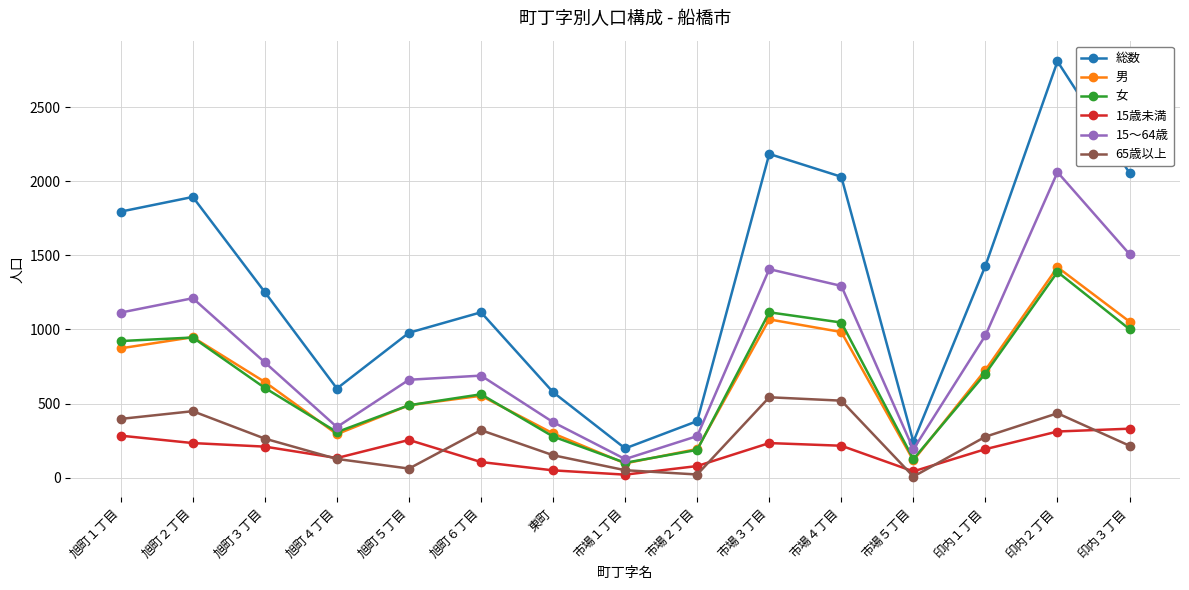

How many data points in 総数 are less than 1252?

7